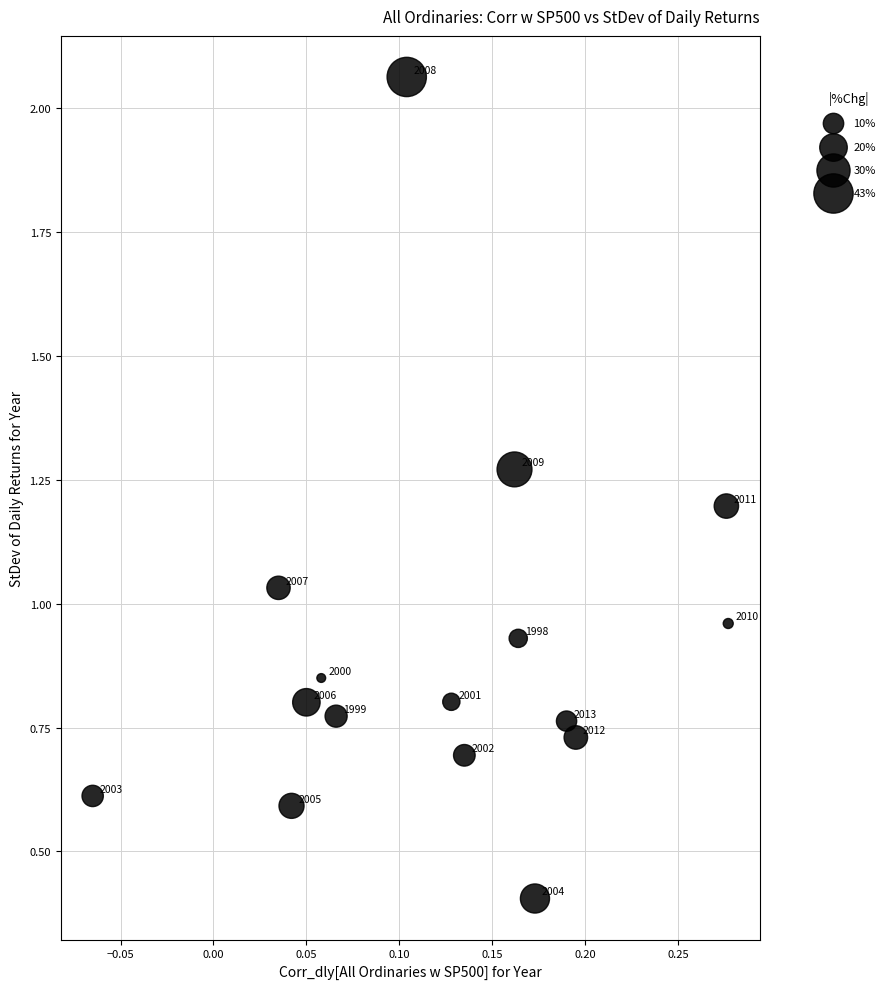

What is the range of Y values (max minus min)?

1.7